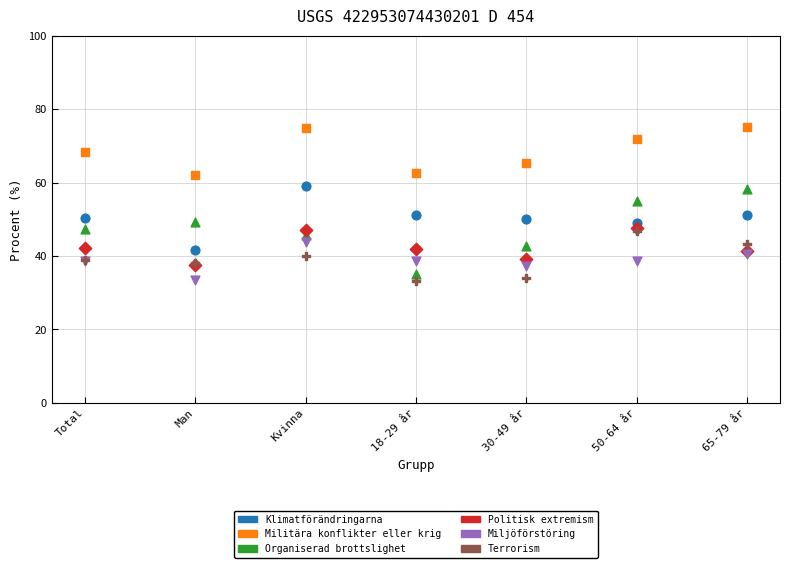

Across all series, what Y value is closest to 54?

55.1